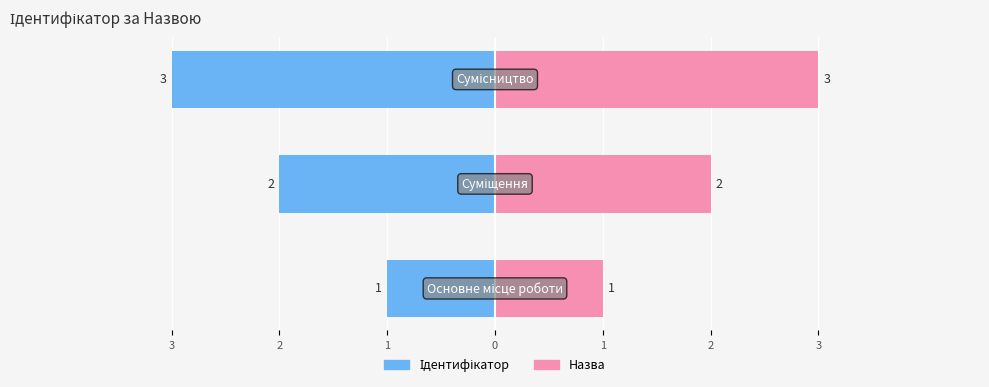

What value does the data have at Основне місце роботи?

1